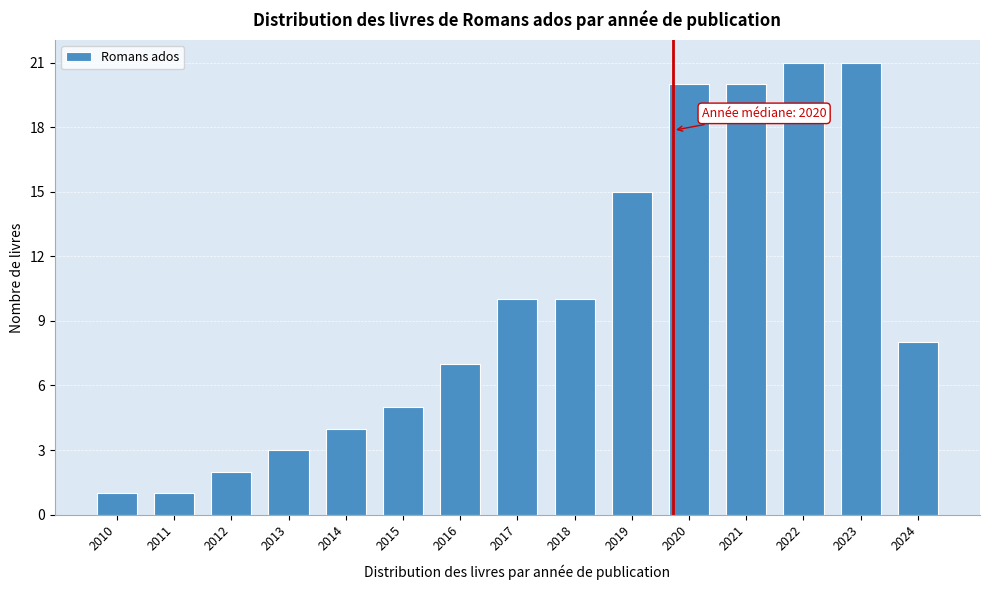

Reading right to left, transcribe all the data shown in this chart.

2024=8	2023=21	2022=21	2021=20	2020=20	2019=15	2018=10	2017=10	2016=7	2015=5	2014=4	2013=3	2012=2	2011=1	2010=1